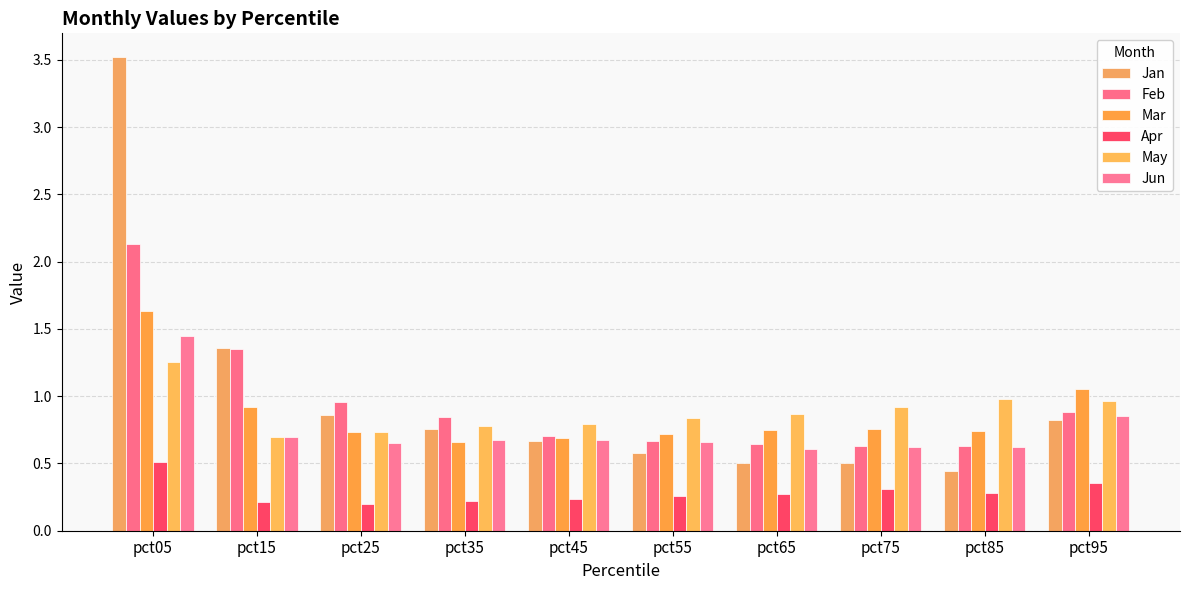

Are the bars horizontal?

No